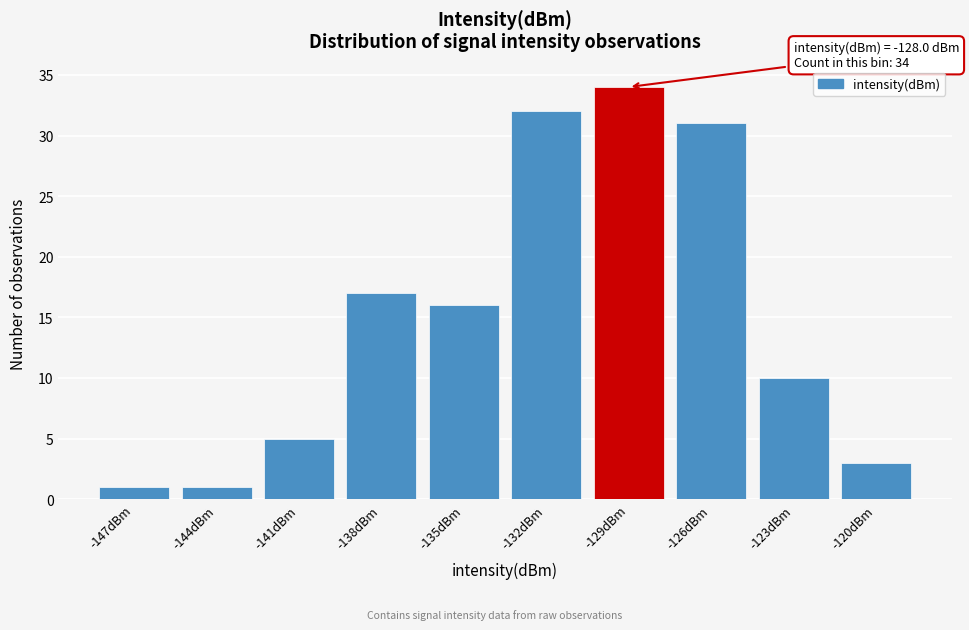

Reading left to right, transcribe all the data shown in this chart.

-147dBm=1	-144dBm=1	-141dBm=5	-138dBm=17	-135dBm=16	-132dBm=32	-129dBm=34	-126dBm=31	-123dBm=10	-120dBm=3